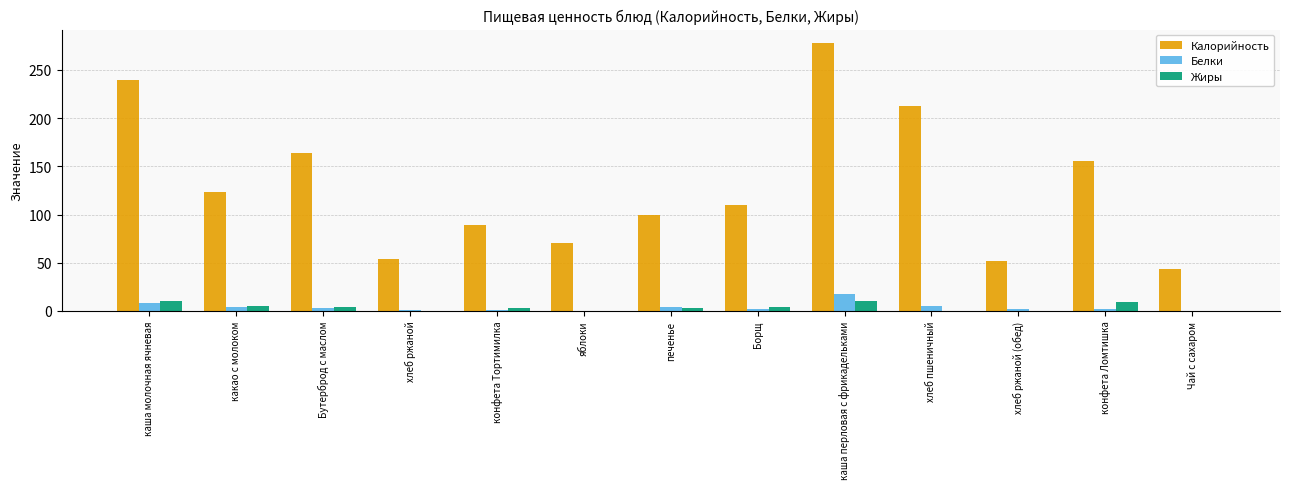

At which category does the chart reach its peak across all series?

каша перловая с фрикадельками